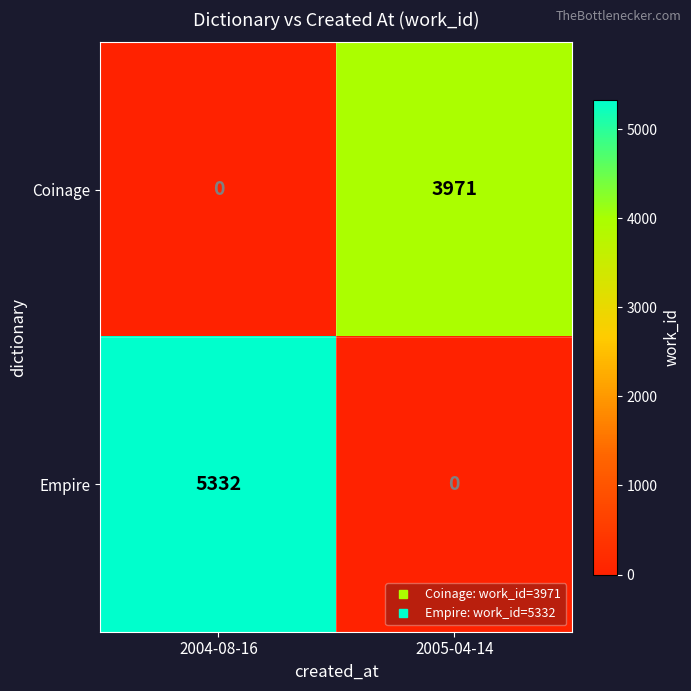

True or false: Empire has a value of -2247 at 2005-04-14.

False